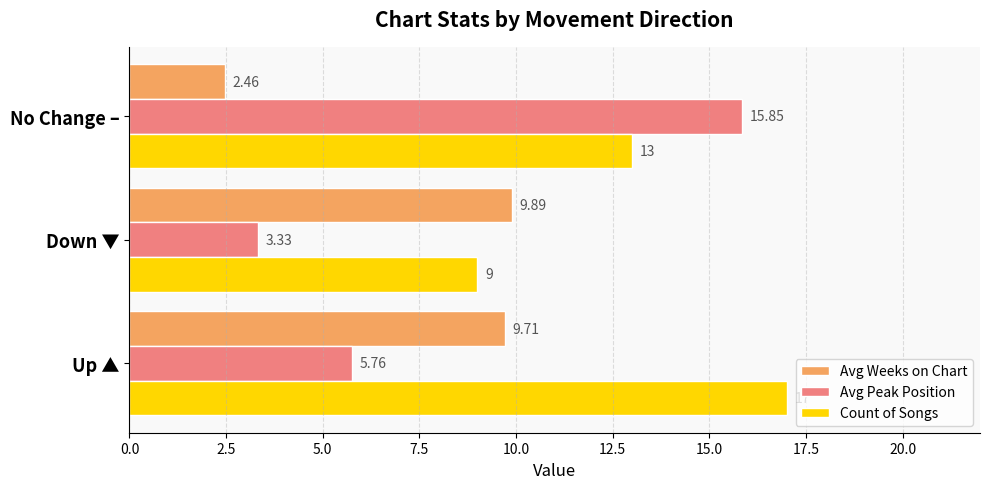

What is the sum of all Count of Songs values?

39.0